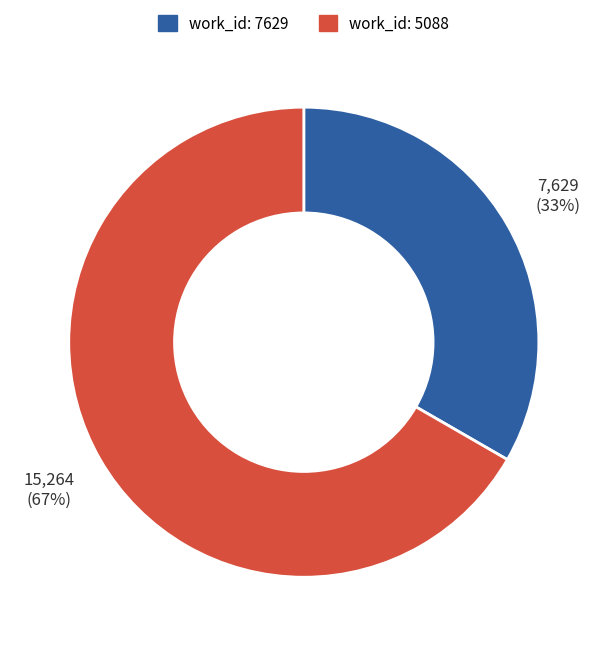

How many slices are in this pie chart?

2